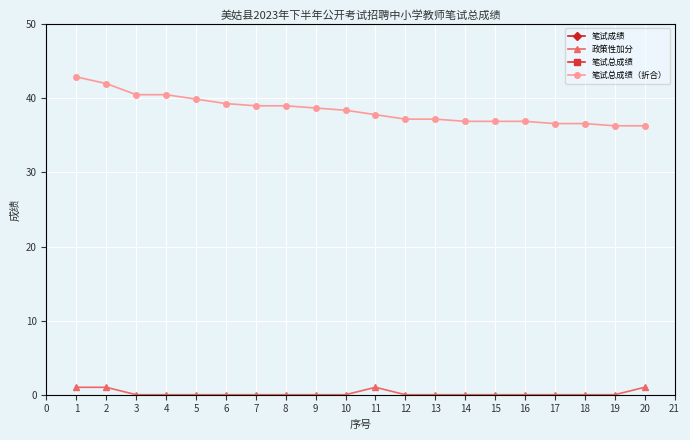

Is it true that 笔试总成绩（折合） equals 56.3 at 9?

False